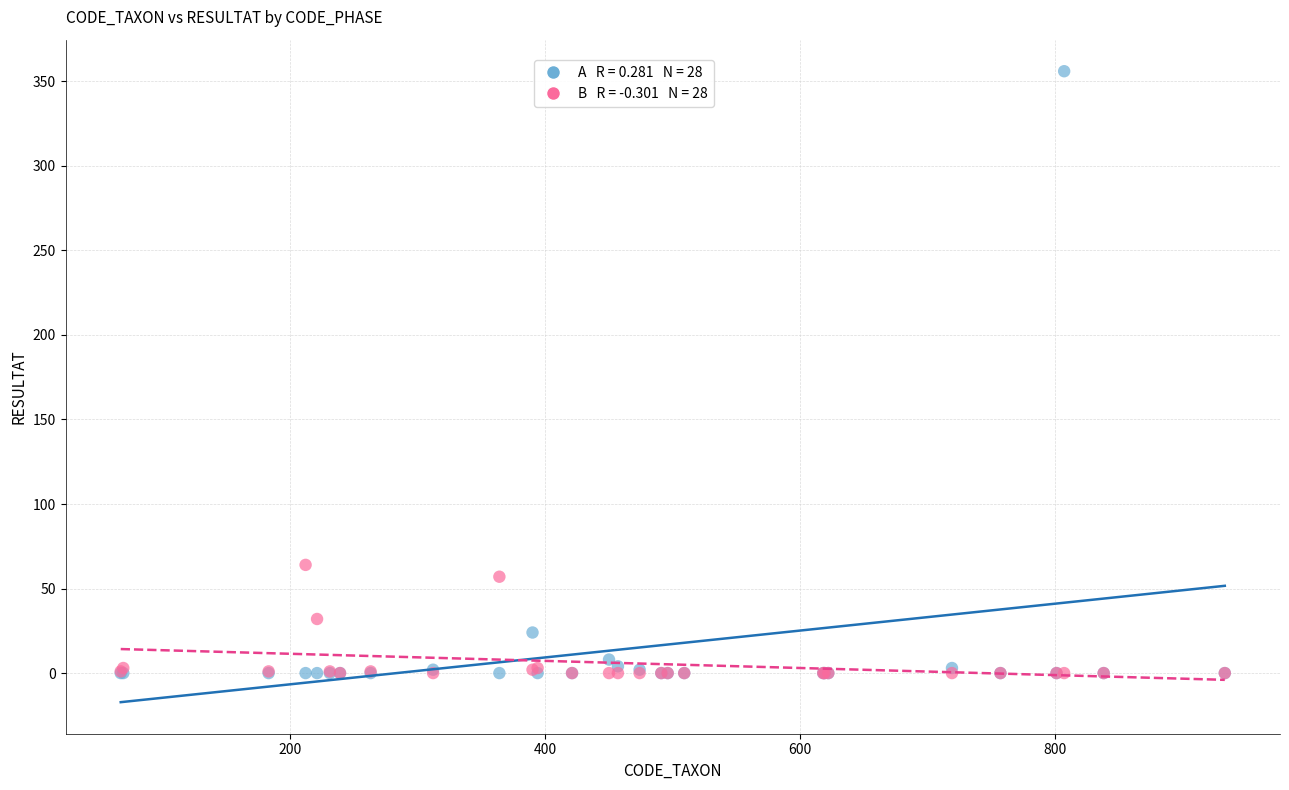

Across all series, what Y value is closest to 178?

64